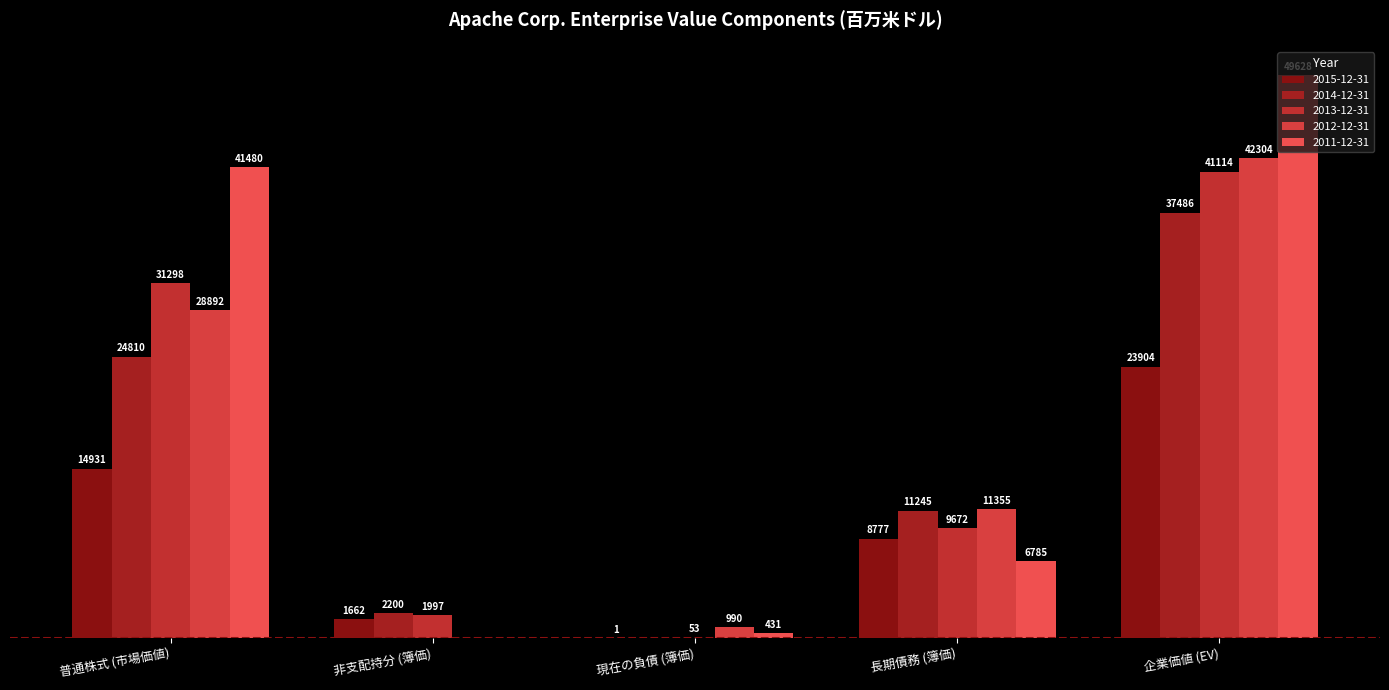

What position from the left is 普通株式 (市場価値)?

1